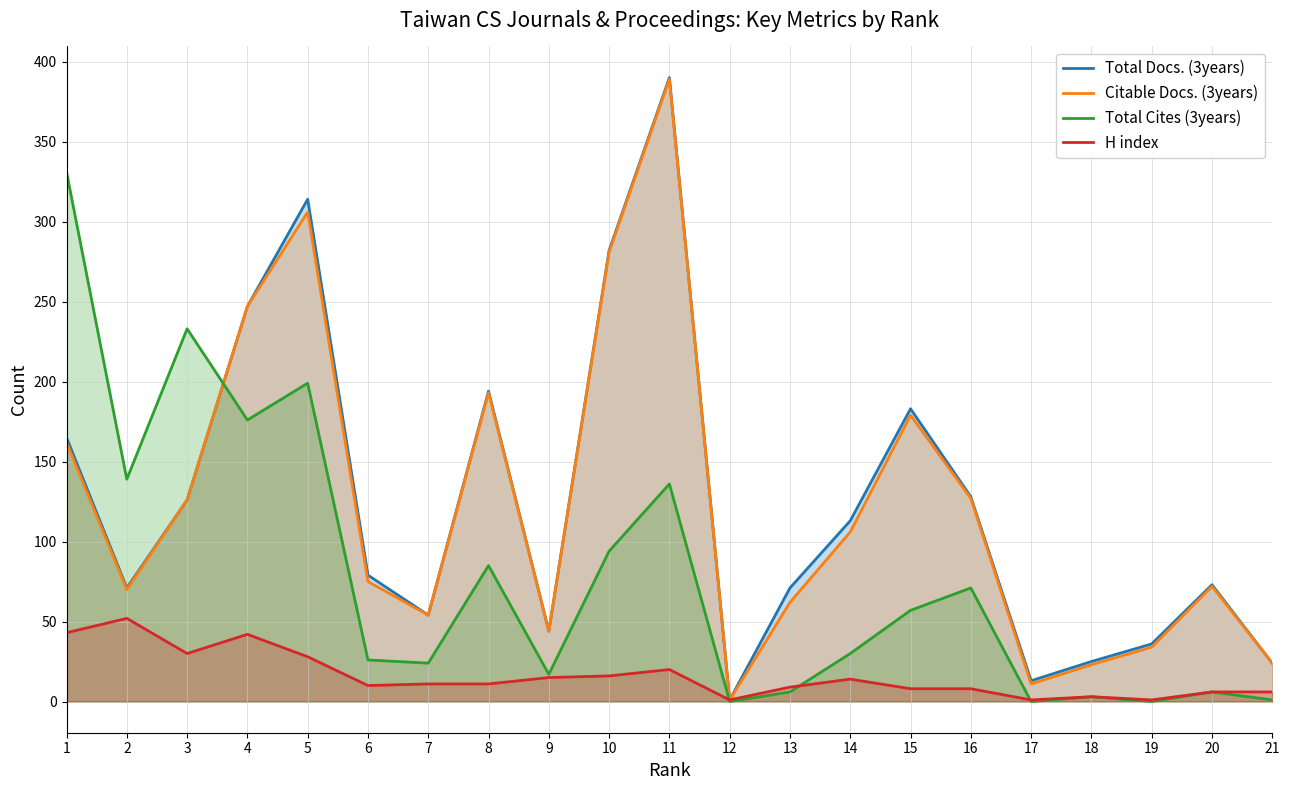

List the labels in order of Total Docs. (3years) value, largest first.

11, 5, 10, 4, 8, 15, 1, 16, 3, 14, 6, 20, 2, 13, 7, 9, 19, 18, 21, 17, 12